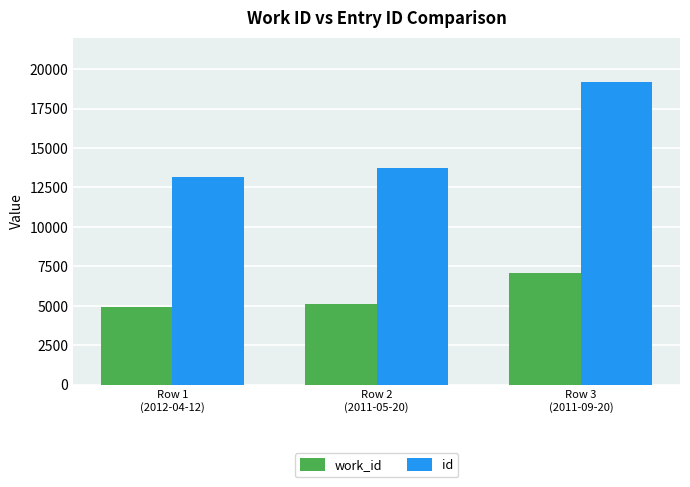

Which category has the highest value across all series?

Row 3
(2011-09-20)